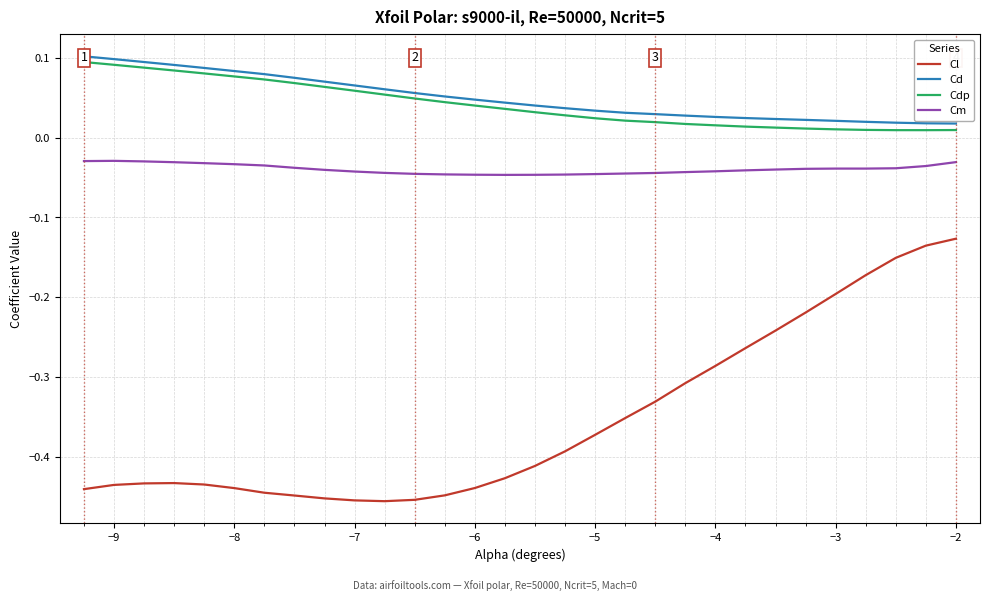

Which series has the largest range (max minus min)?

Cl